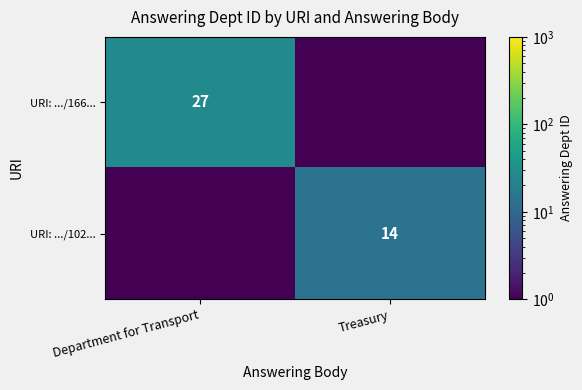

What is the spread (max minus min) of values at Department for Transport?

26.5